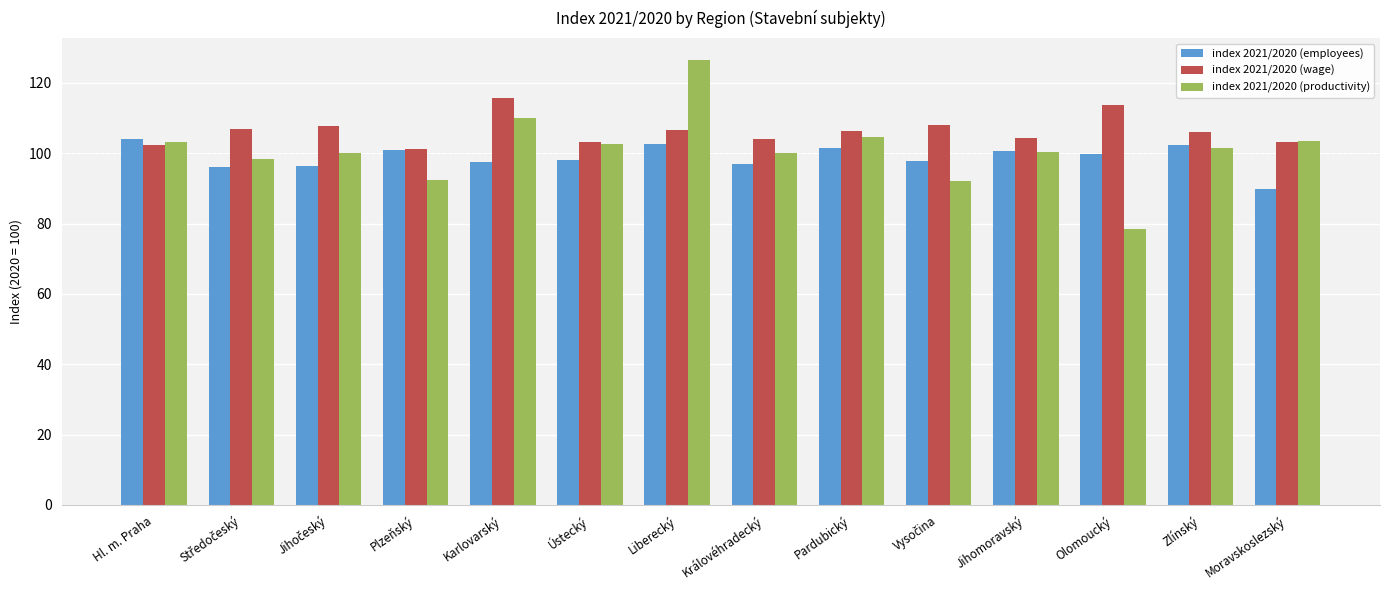

The index 2021/2020 (productivity) series shows 48.1 at Olomoucký. True or false?

False